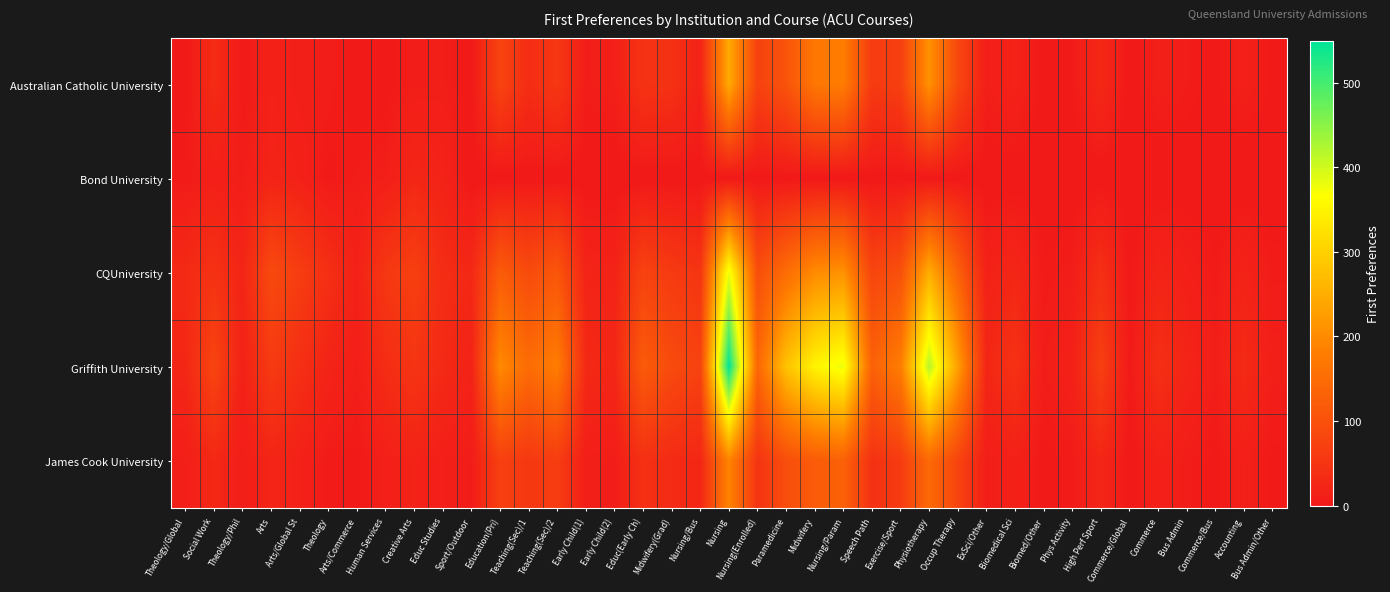

At how many categories does at least one series exceed 470?

1